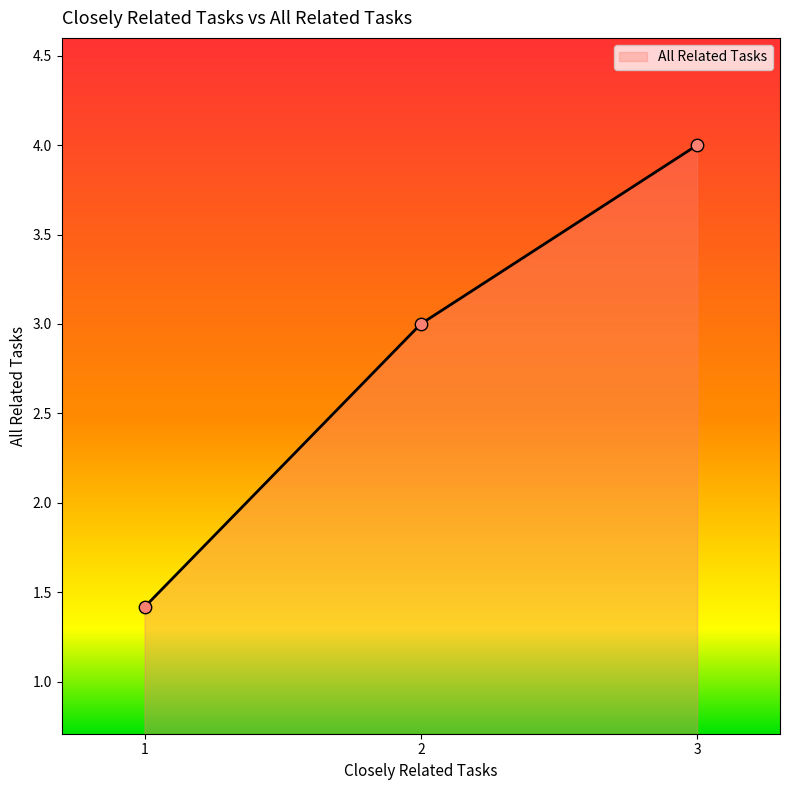

Which has a higher value, 1 or 1?

1